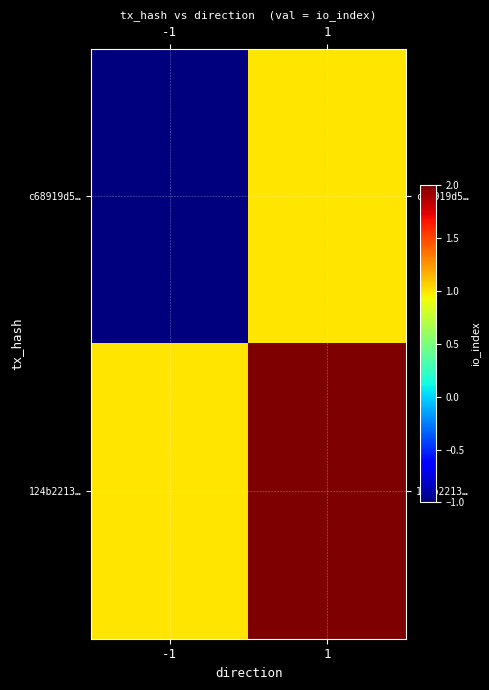

Rank the series by their maximum value, from lowest to highest.

c68919d5…, 124b2213…